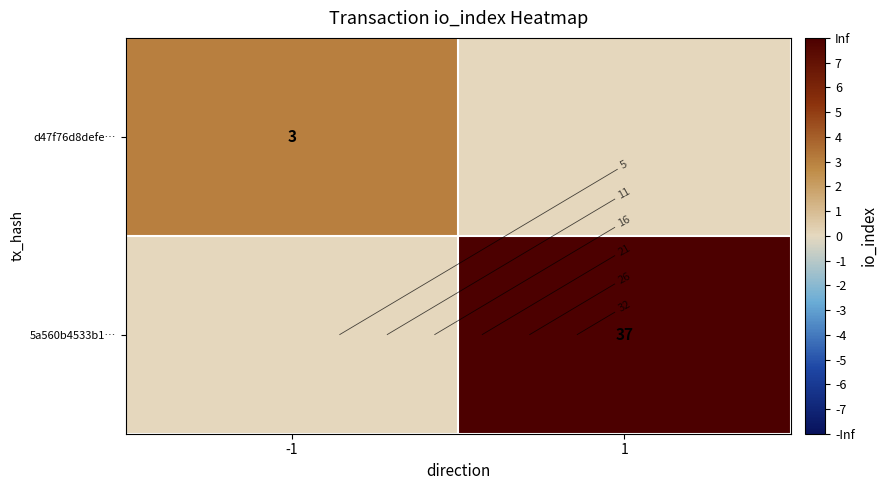

Which series changed the most between -1 and 1?

5a560b4533b1…